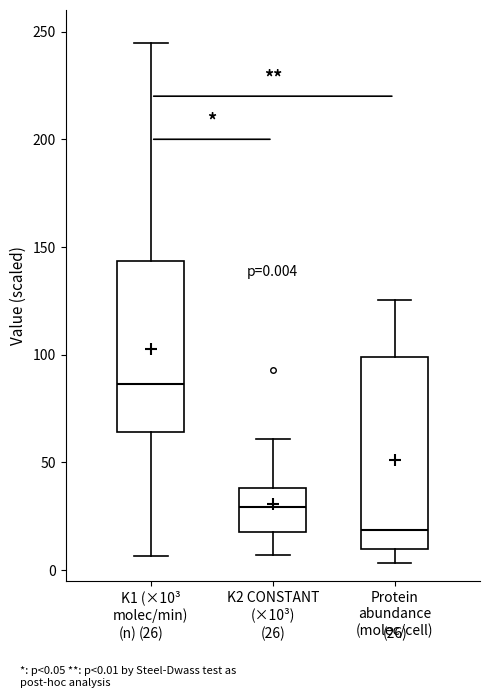

Which box is the tallest, from its lower edge to its upper edge?

Protein abundance (molec/cell)